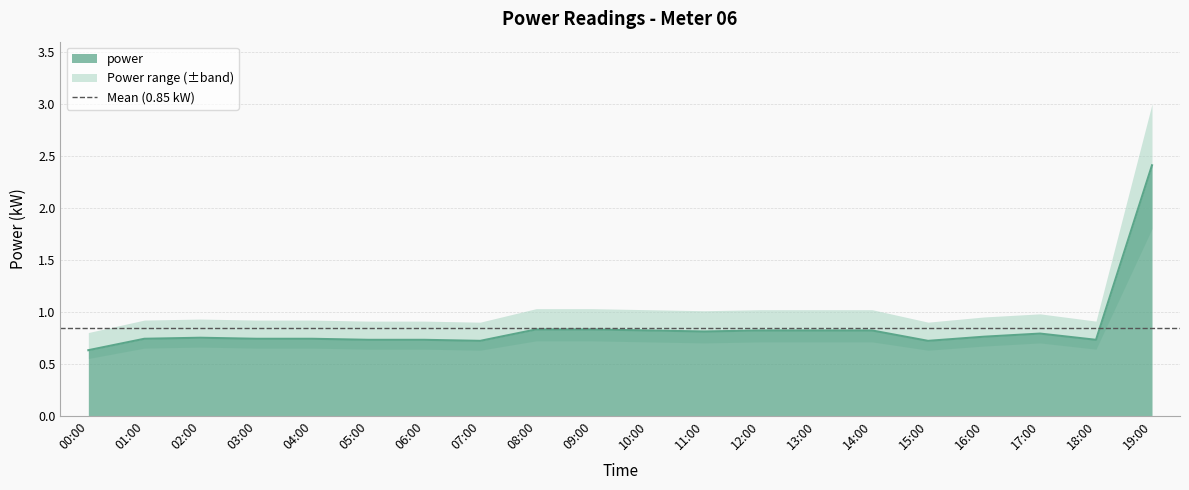

Does the chart display data point markers on the line(s)?

No